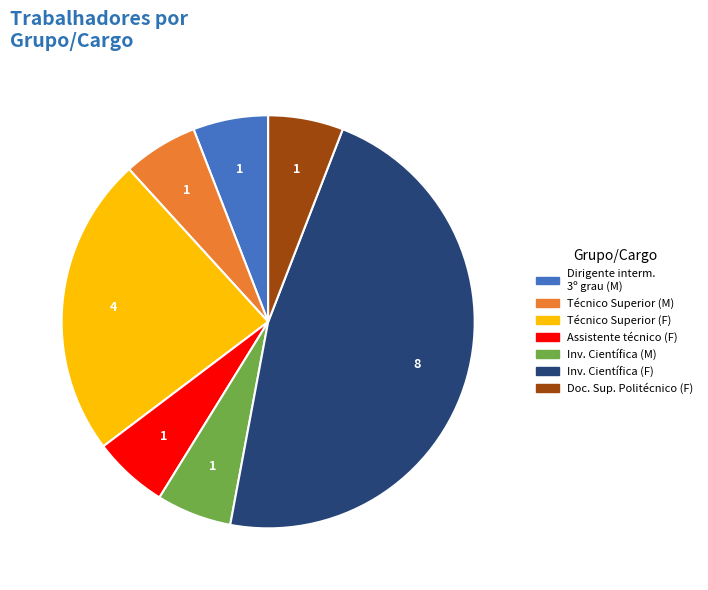

Which slice is the largest?

Inv. Científica (F)